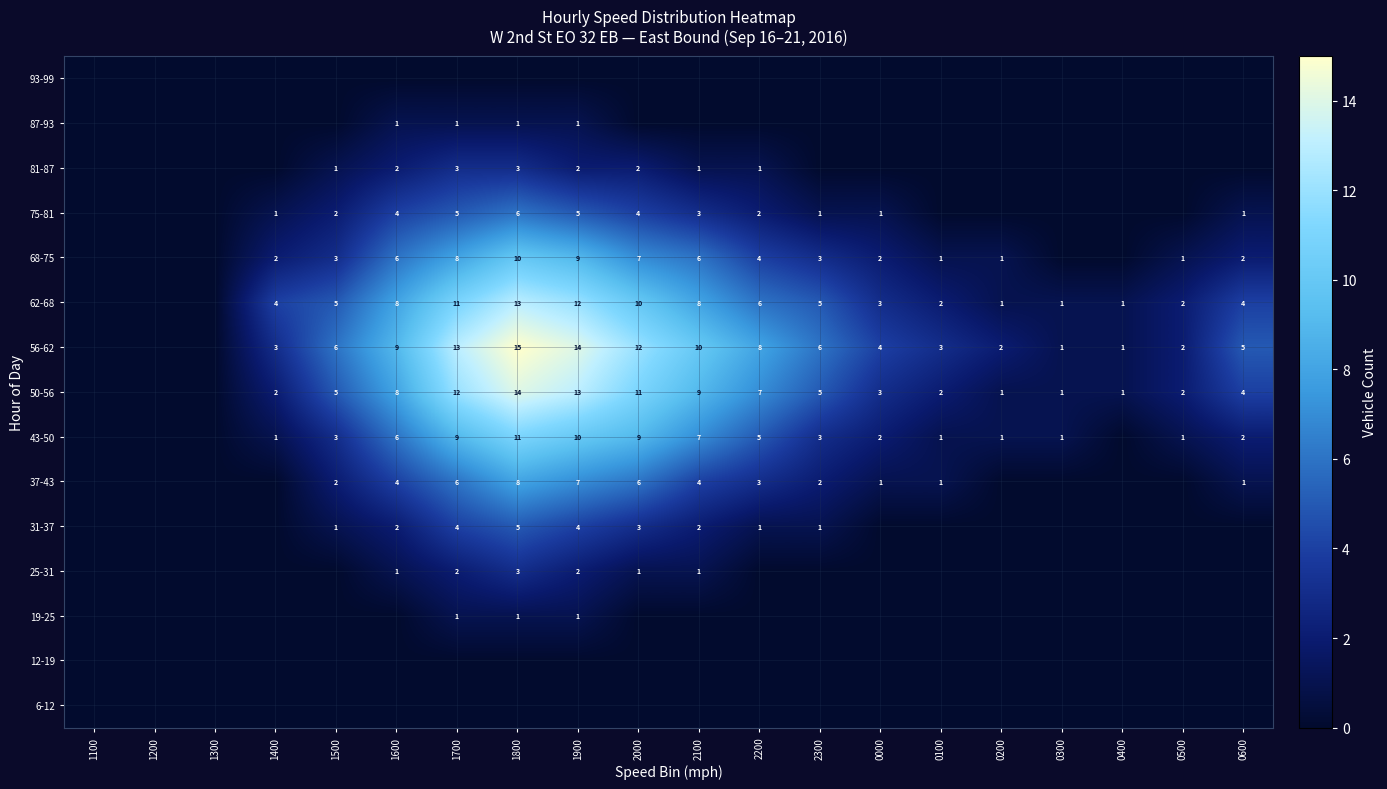

The value of 43-50 at 2300 is 4. True or false?

False